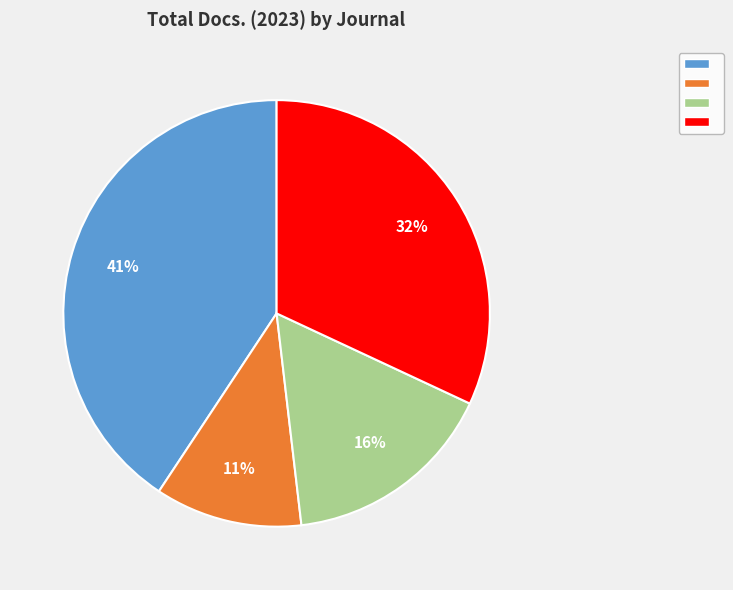

Is there a majority slice in this chart?

No